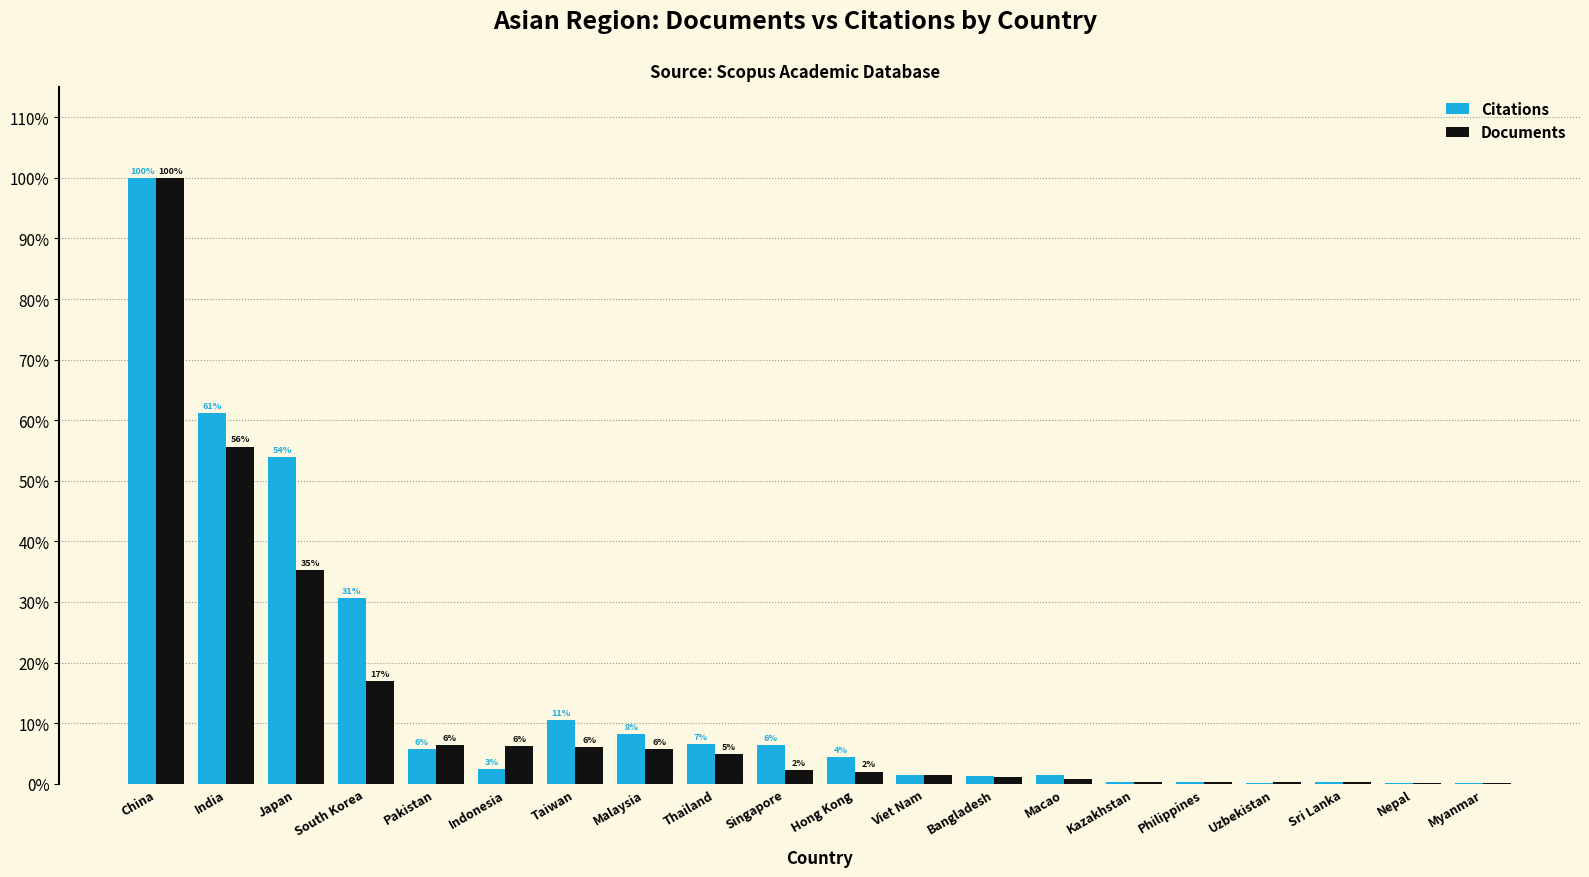

Is the value of Citations at Malaysia greater than the value of Documents at Pakistan?

Yes